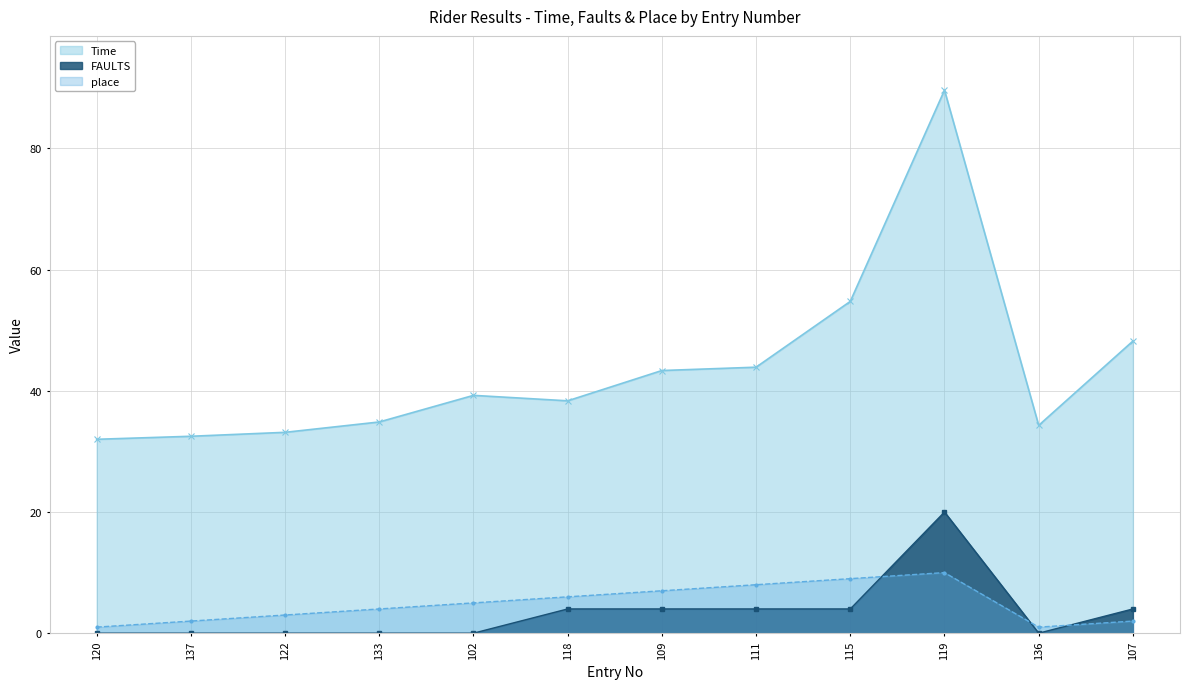

What is the average value of the Time series?

43.7